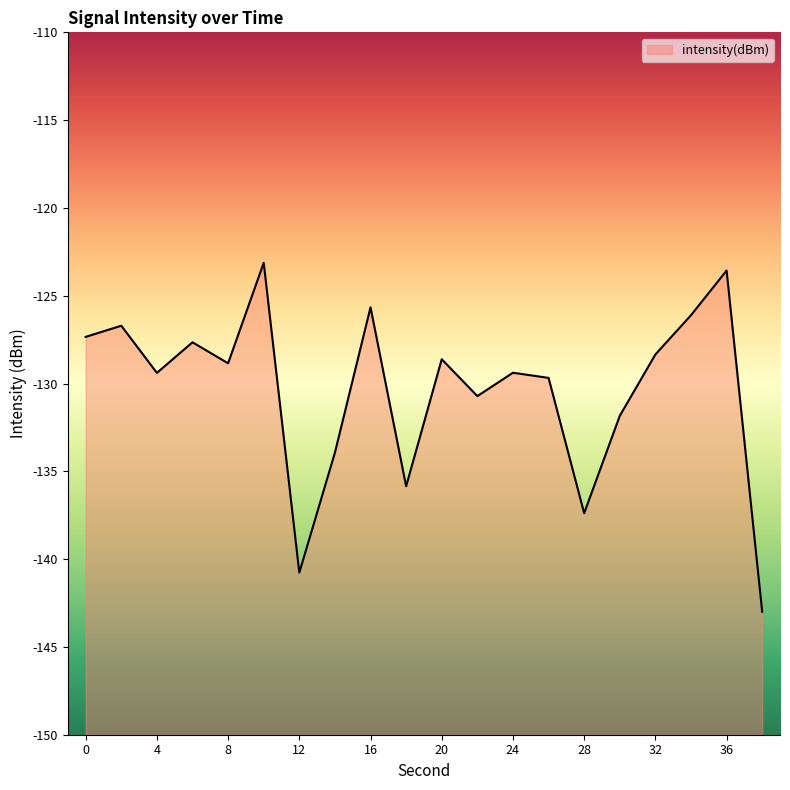

Does the chart display data point markers on the line(s)?

No